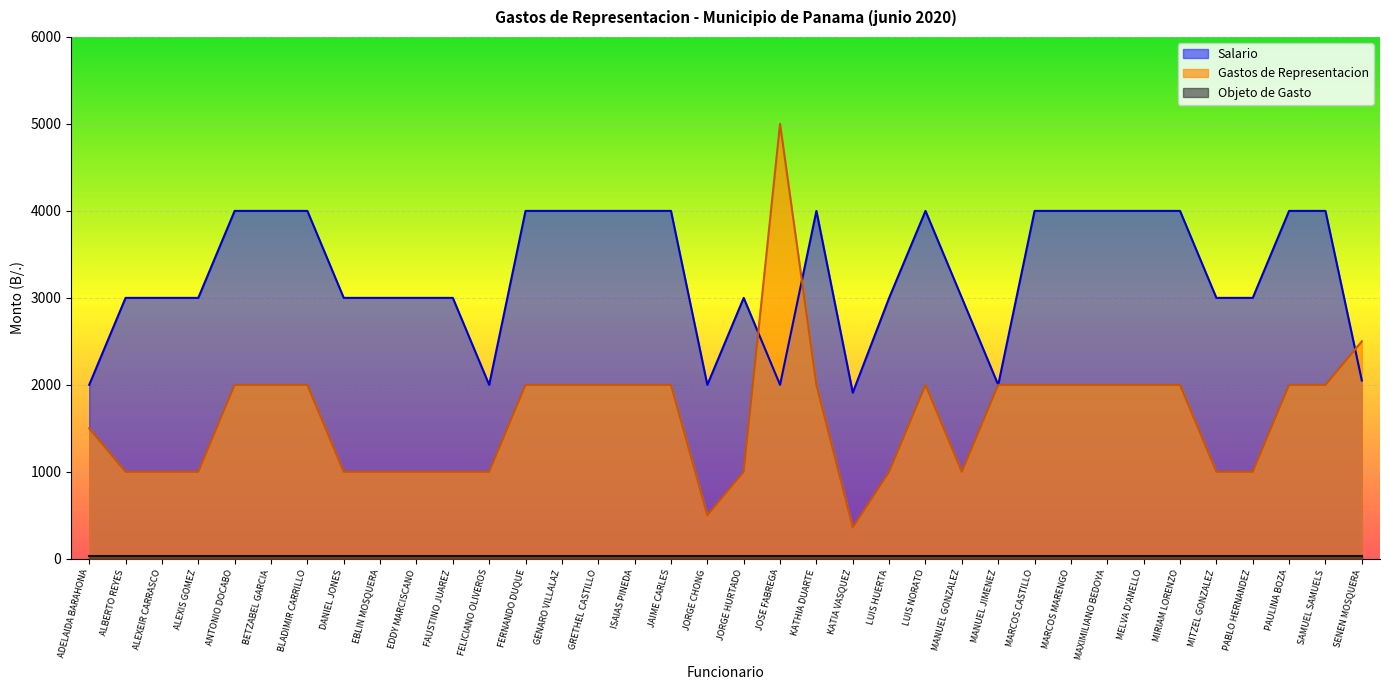

What value does the Salario series have at MAXIMILIANO BEDOYA?

4000